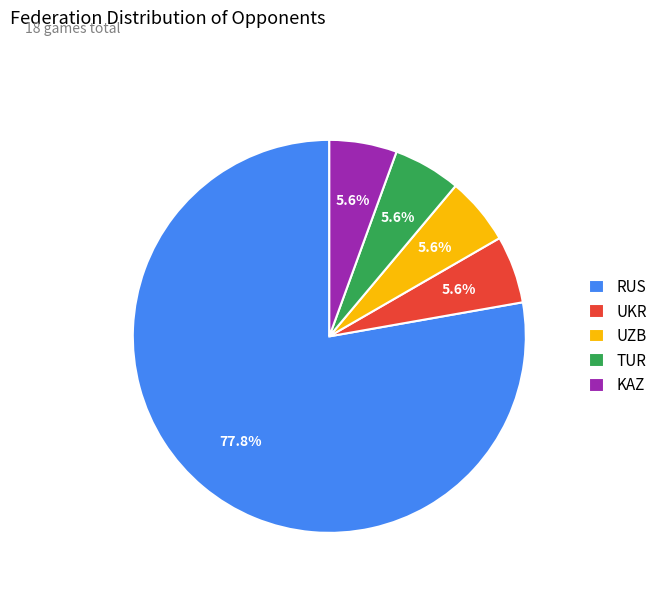

What percentage is the UZB slice, to the nearest percent?

6%